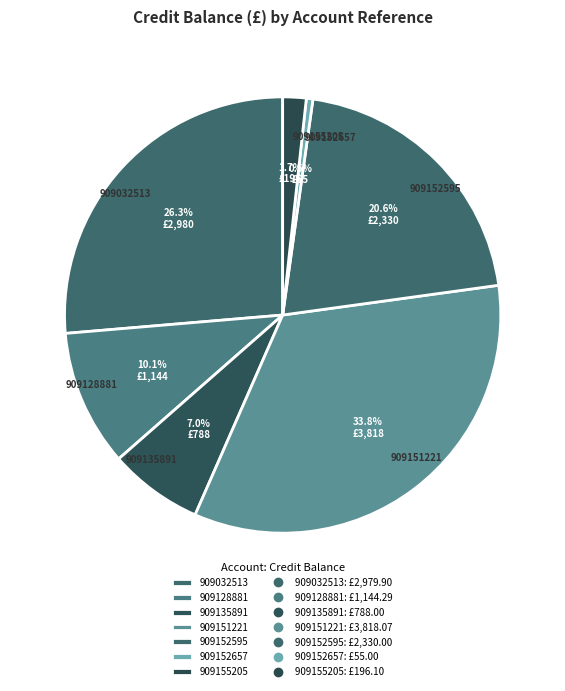

True or false: 909155205 accounts for 13% of the total.

False